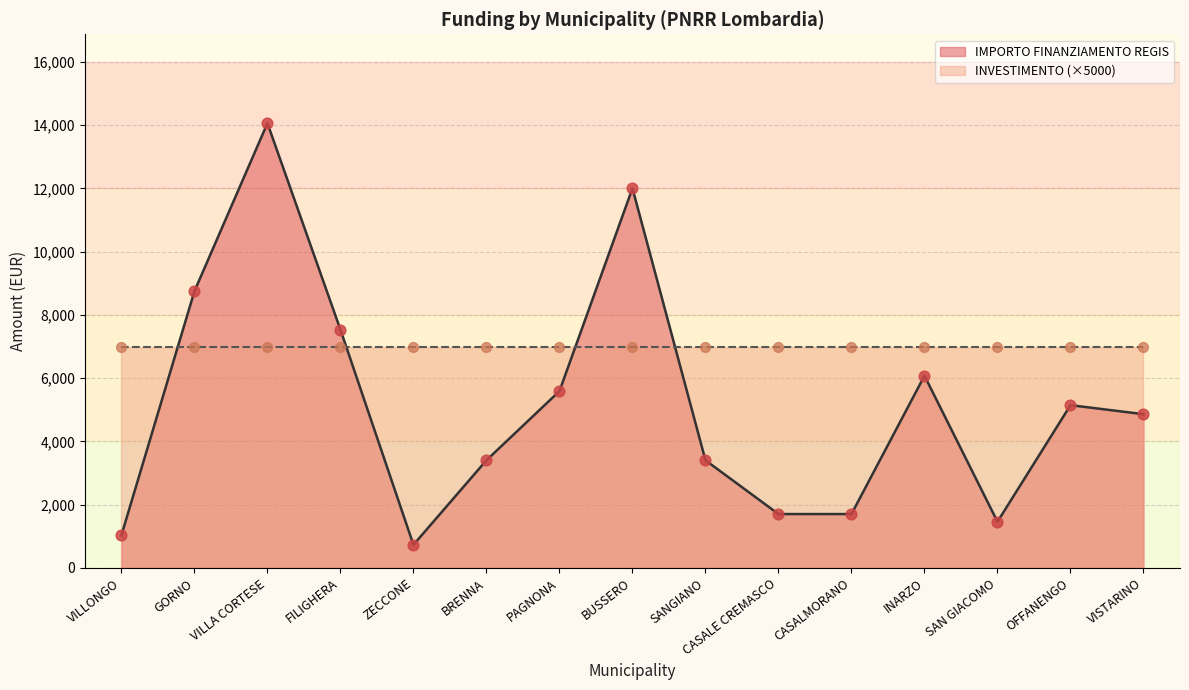

What is the ratio of the value at VISTARINO to the value at BUSSERO?

0.4